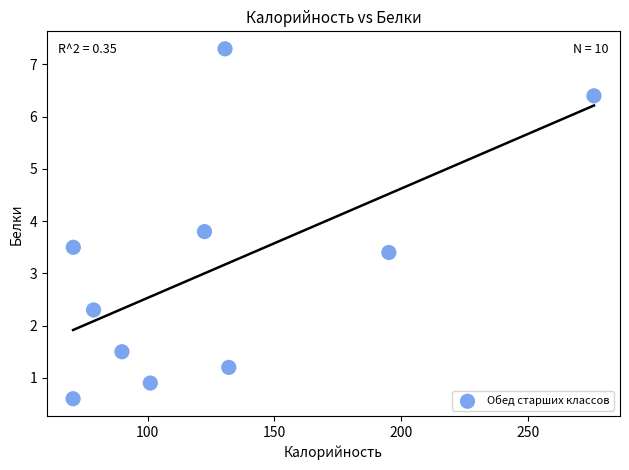

What is the average X value?

126.7